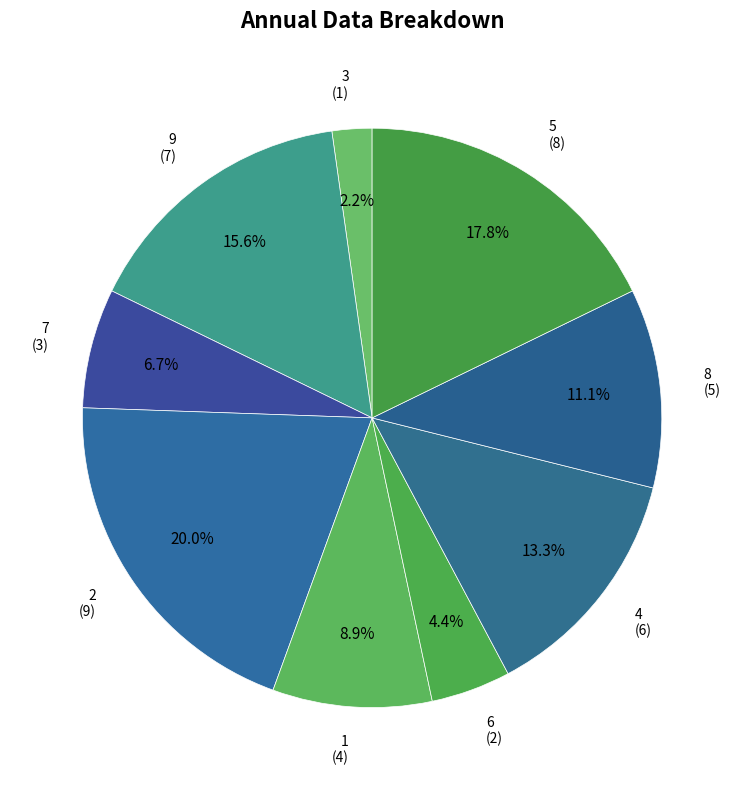

Approximately how many times larger is the value at 5 compared to 4?

1.3